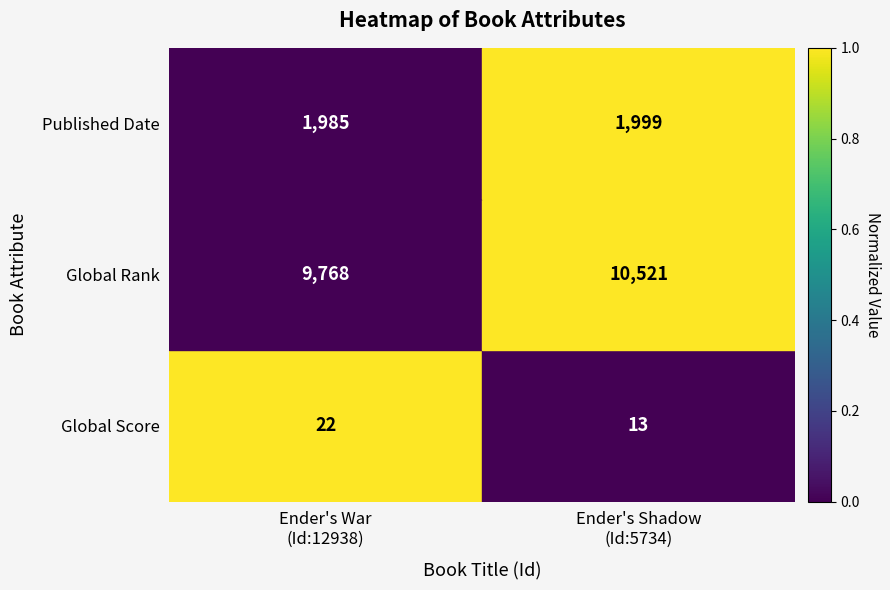

What is the difference between the maximum and minimum values in the Global Rank series?

753